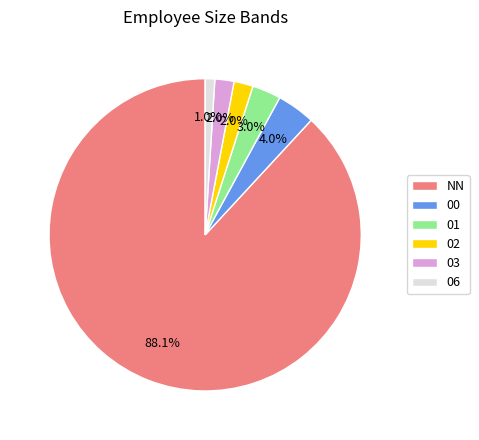

Does any single category account for the majority?

Yes